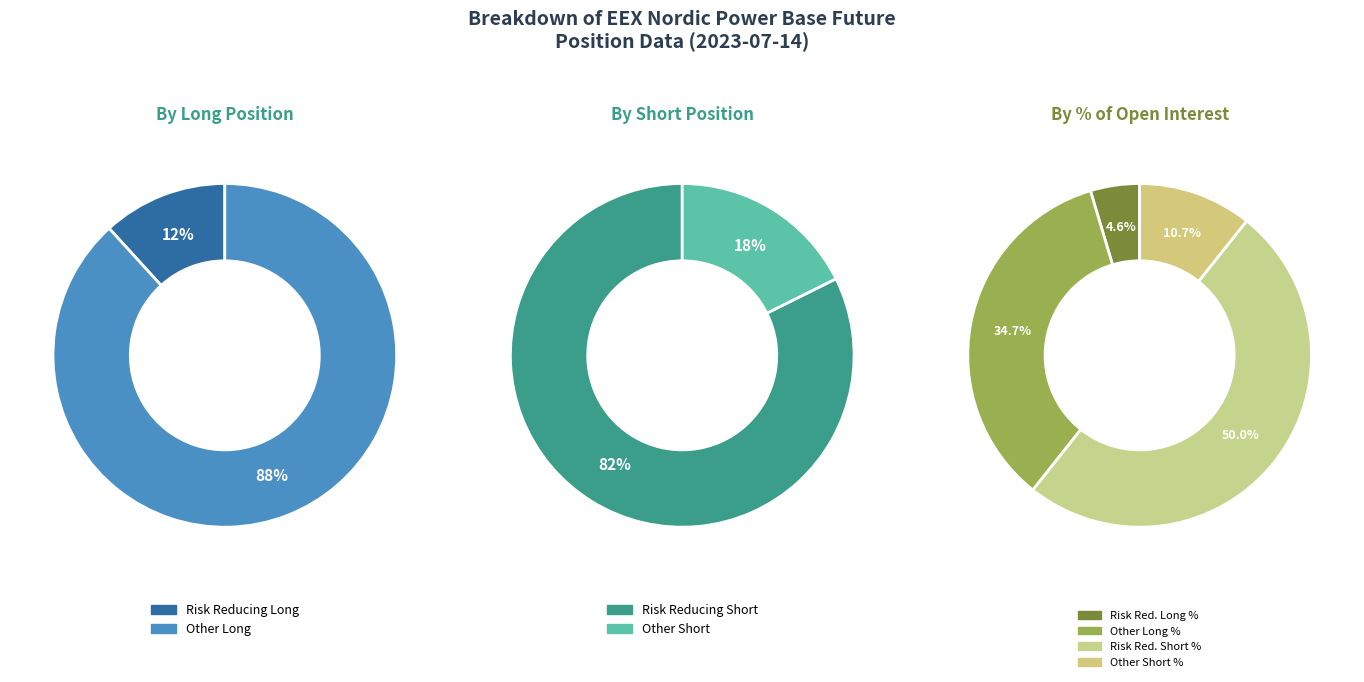

What percentage is the Other (Long) slice, to the nearest percent?

35%